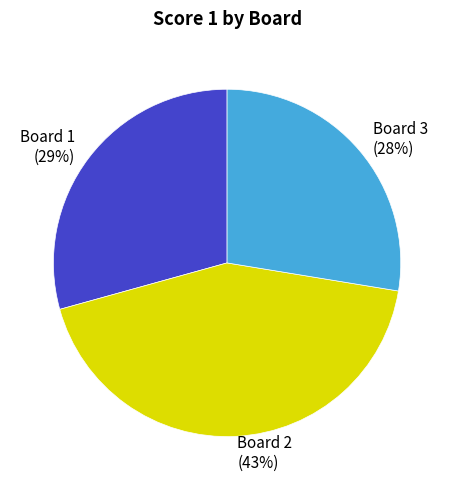

To the nearest percent, what portion does Board 2 represent?

43%